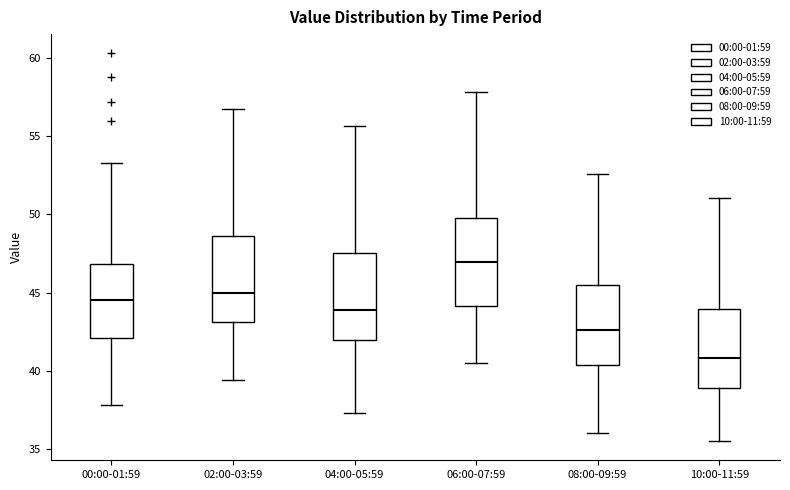

Which box's median line is the lowest?

10:00-11:59